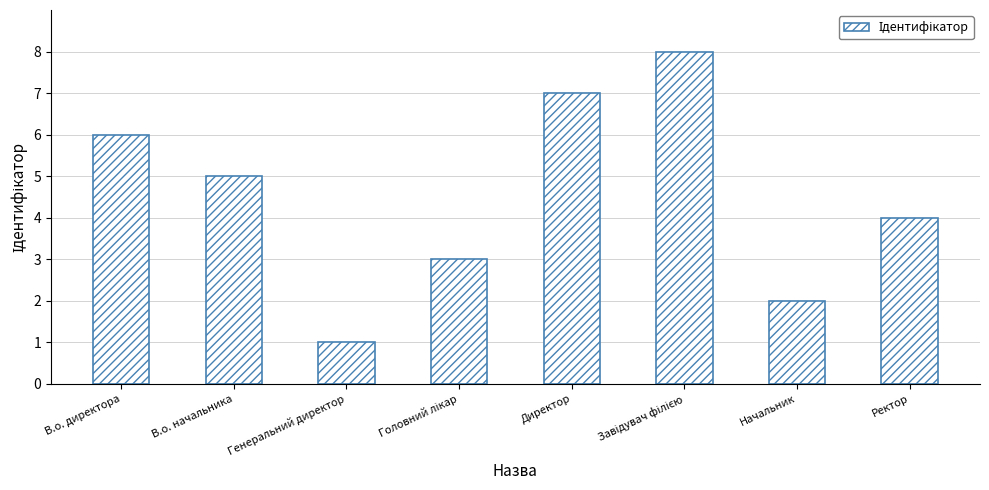

Between Директор and В.о. директора, which is larger?

Директор